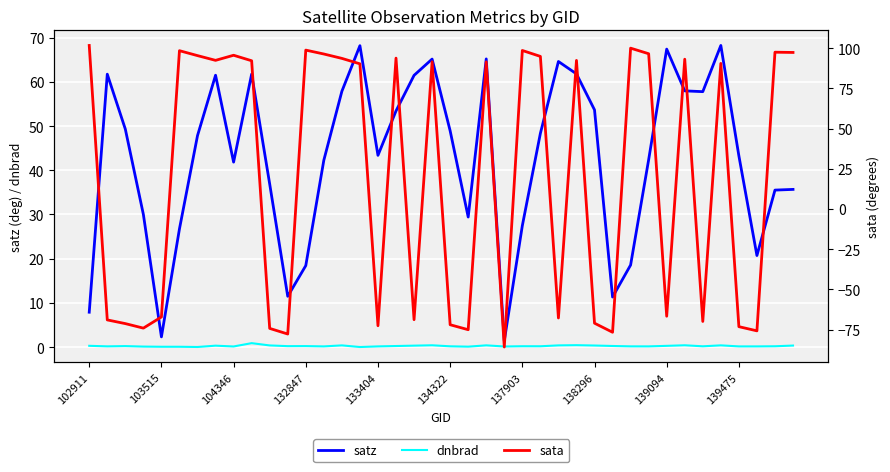

True or false: satz has a value of 12.5 at 102911.

False